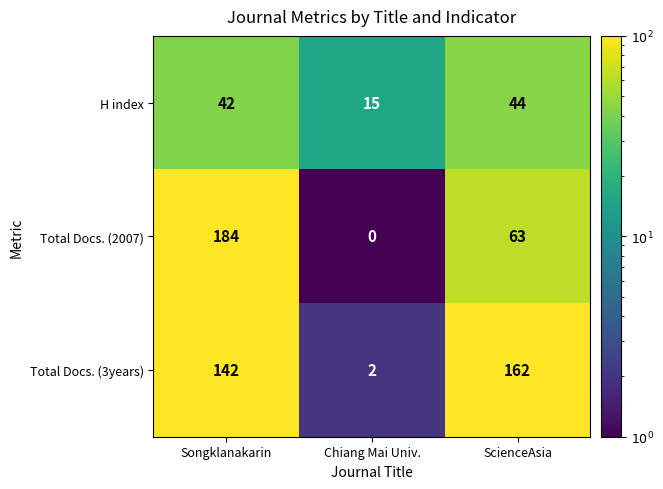

Reading left to right, extract all data points from this chart.

H index: 42	15	44
Total Docs. (2007): 184	0	63
Total Docs. (3years): 142	2	162